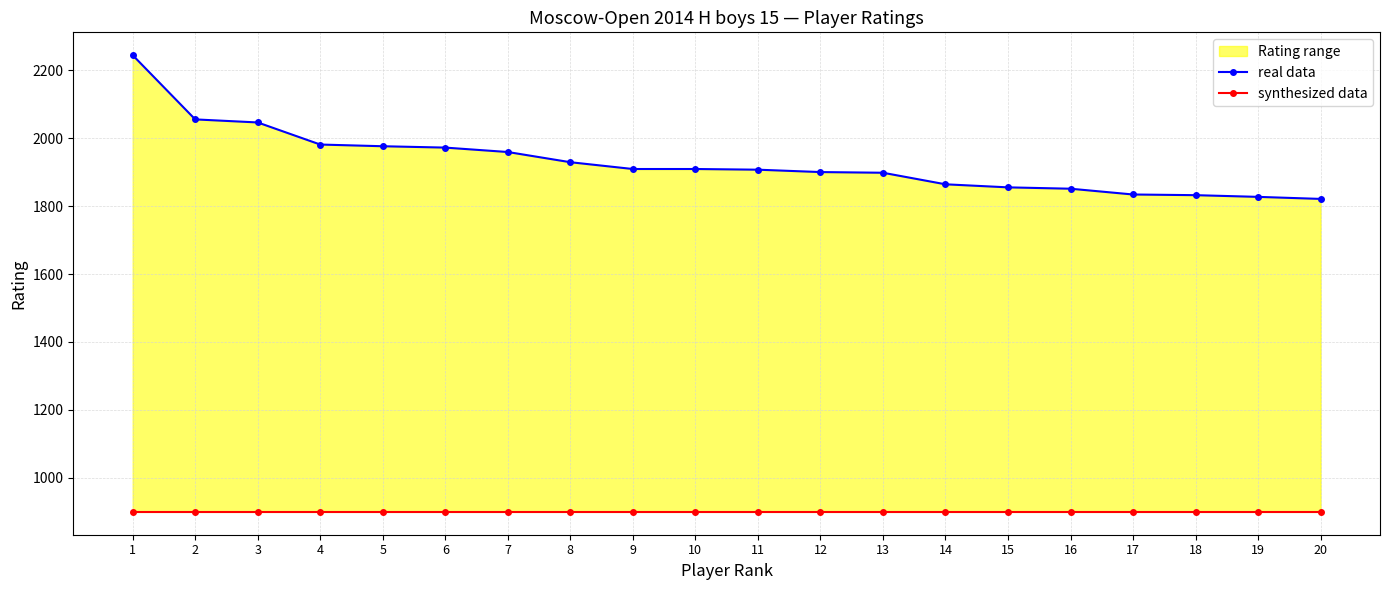

How many lines are shown in the chart?

2